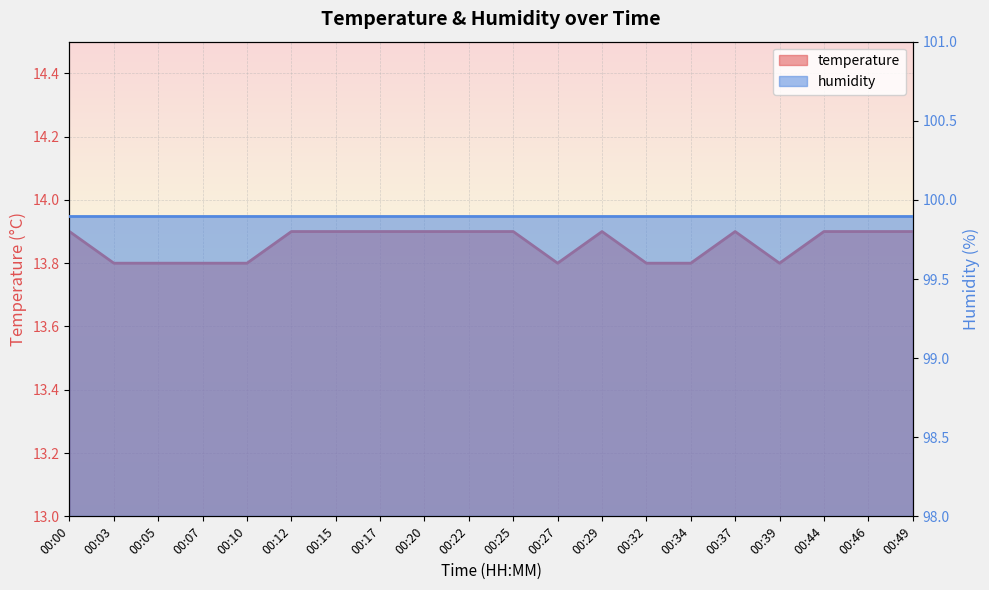

List the labels in order of value, smallest first.

00:03, 00:05, 00:07, 00:10, 00:27, 00:32, 00:34, 00:39, 00:00, 00:12, 00:15, 00:17, 00:20, 00:22, 00:25, 00:29, 00:37, 00:44, 00:46, 00:49